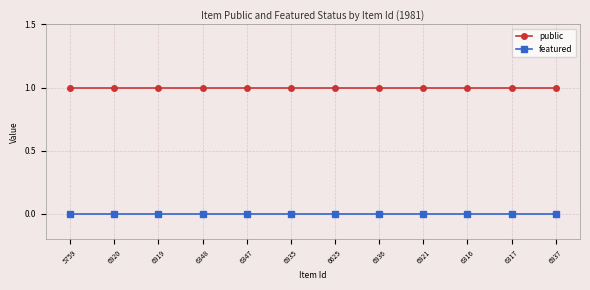

True or false: featured and public cross at least once.

False